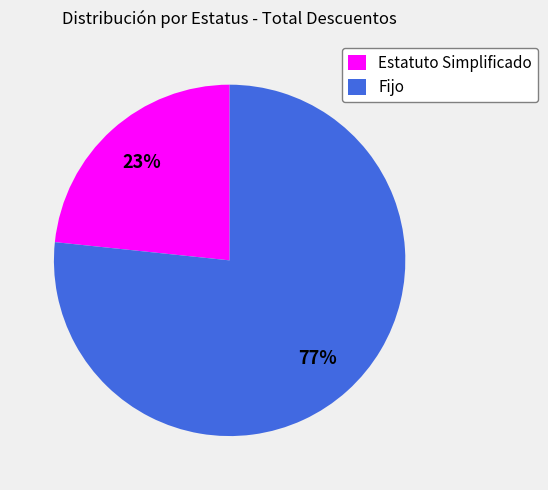

How many segments does this pie chart have?

2